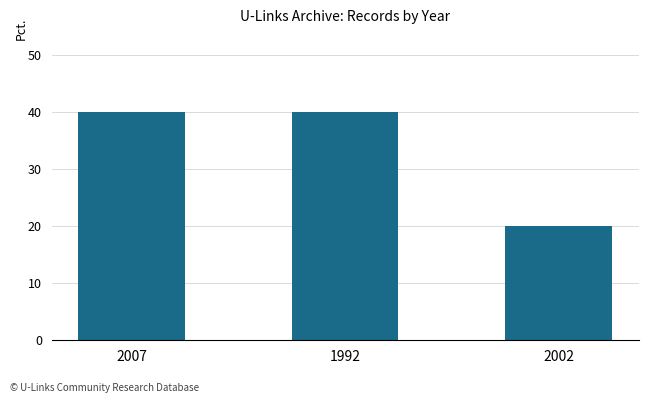

Which category has the lowest value across all series?

2002